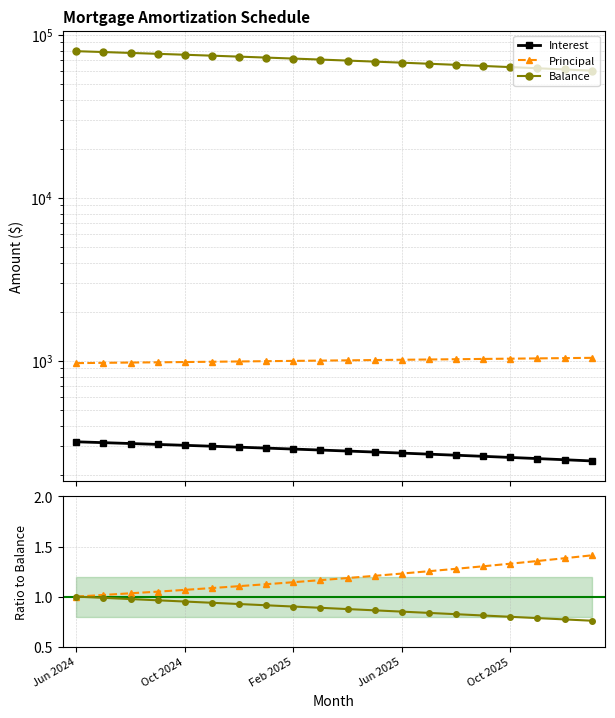

How many lines are shown in the chart?

5